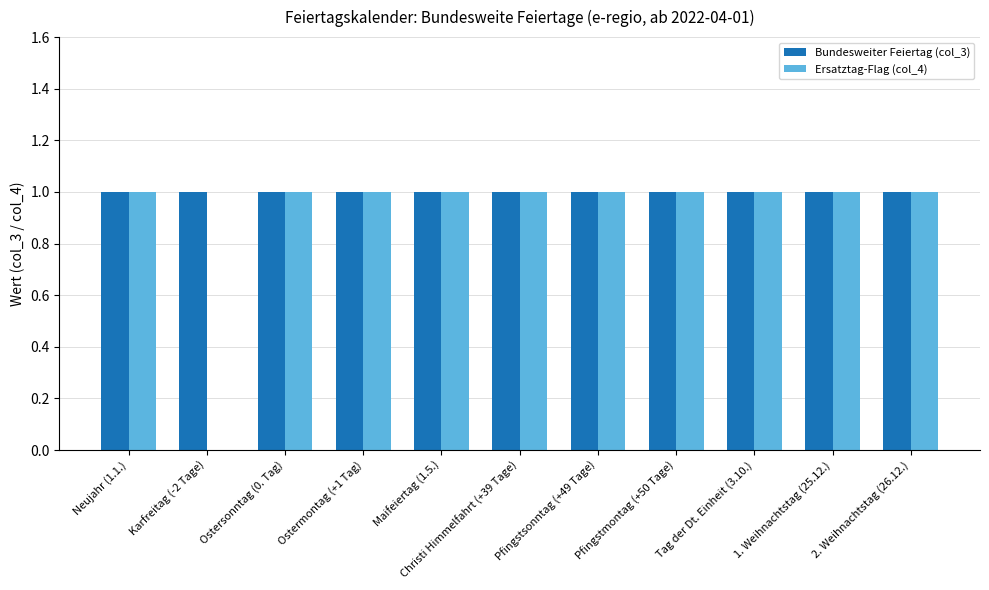

Which series has the largest total across all categories?

Bundesweiter Feiertag (col_3)